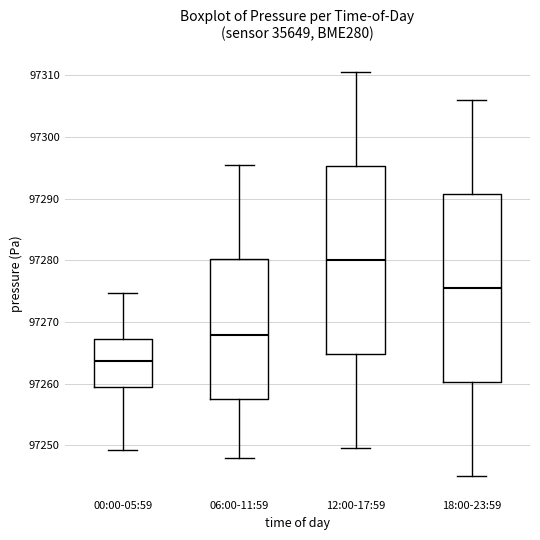

Where is the upper edge of the box for 06:00-11:59 on the y-axis? The values are not printed on the chart, so give them approximately, as read against the axis.

97280